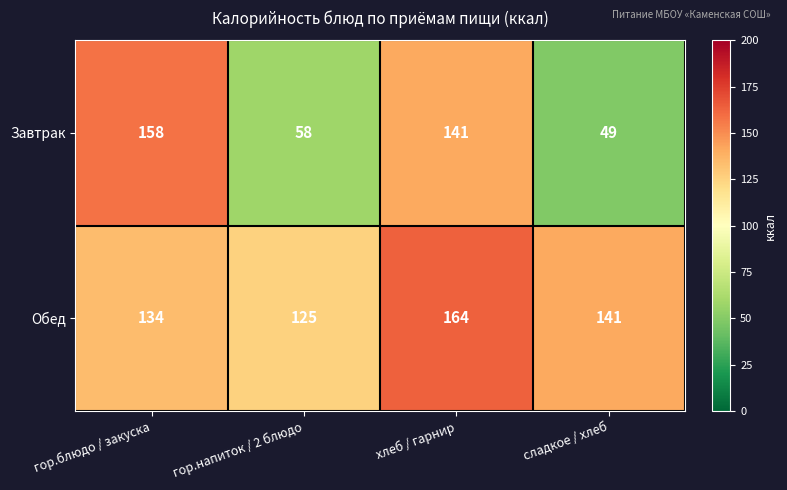

Which series changed the most between гор.блюдо / закуска and хлеб / гарнир?

Обед